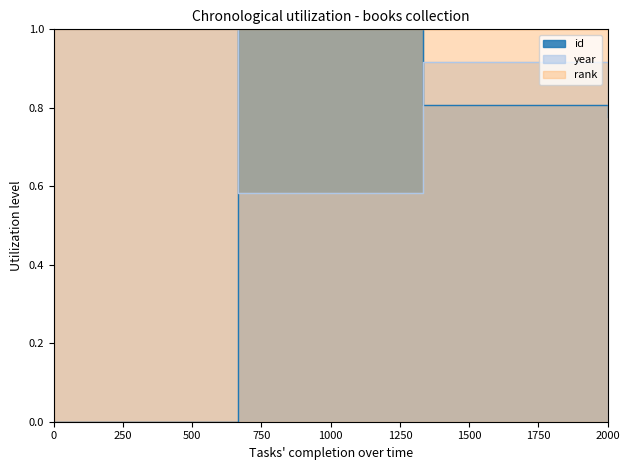

How many data points does each series have?

4